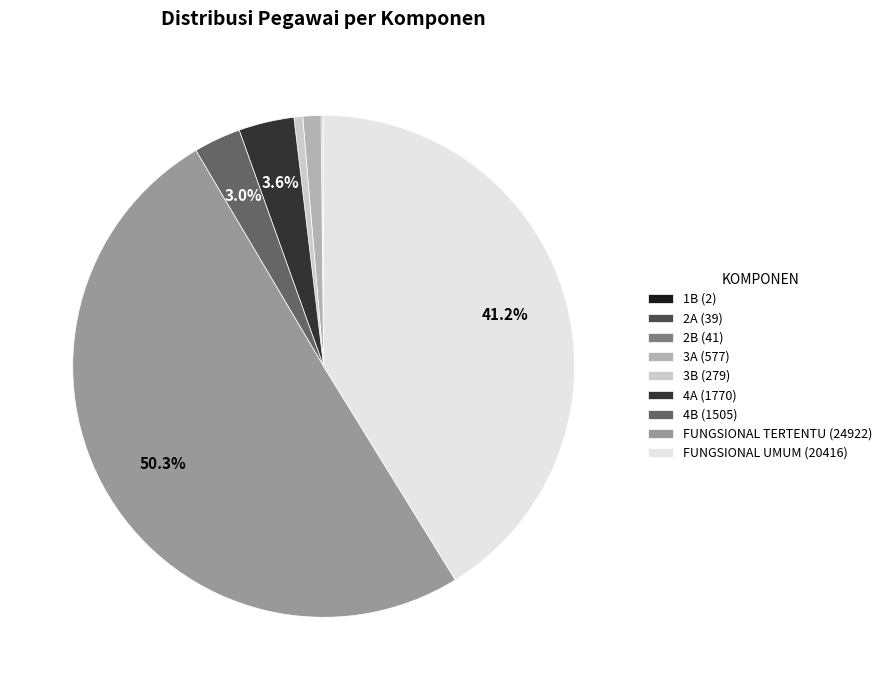

Is the sum of 3A and FUNGSIONAL UMUM greater than half?

No